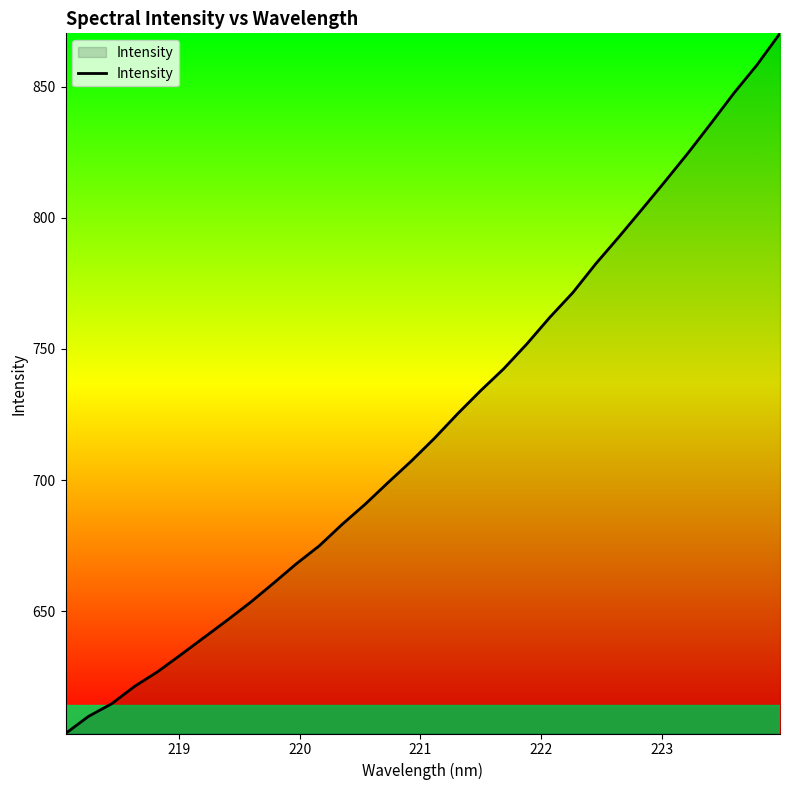

What is the minimum value shown in the chart?

603.4